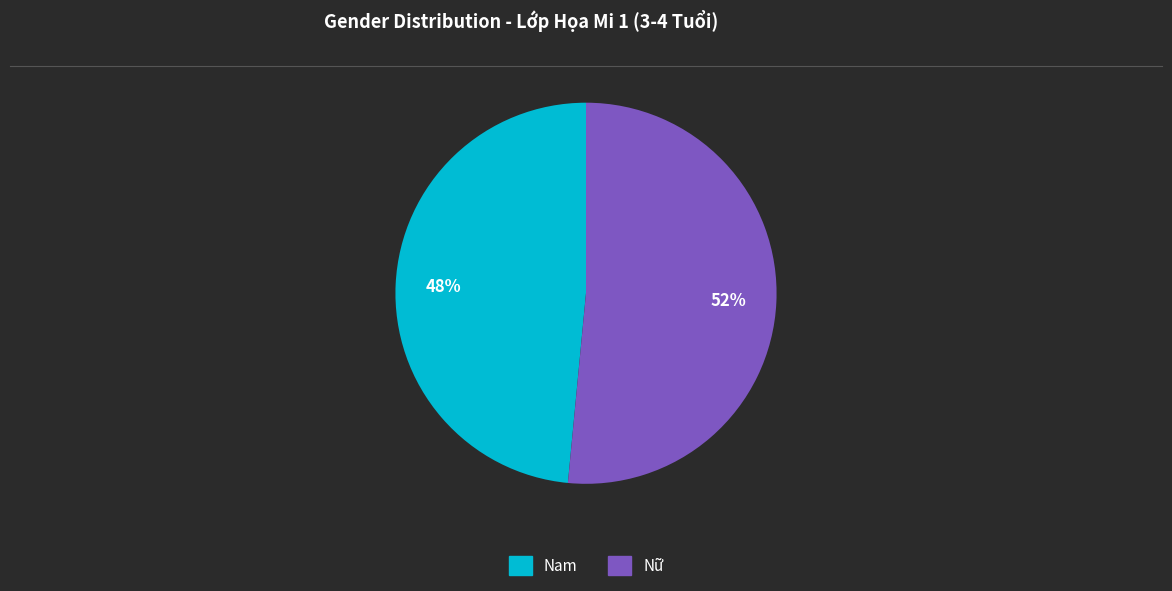

How many segments does this pie chart have?

2